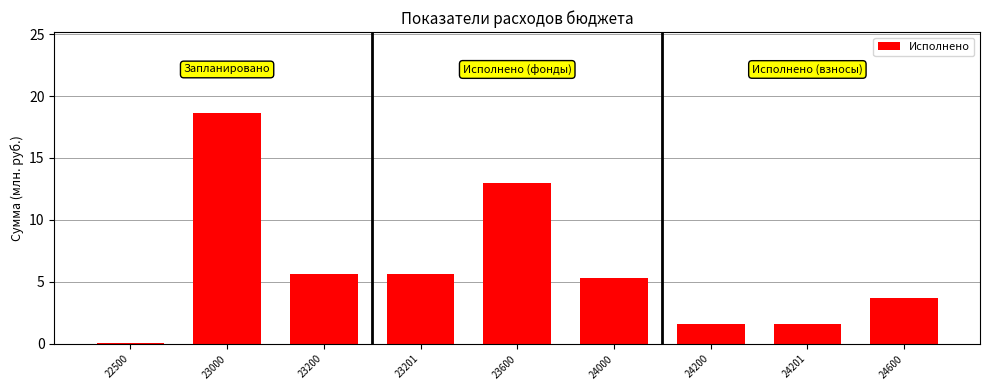

What is the greatest value displayed?

18.6